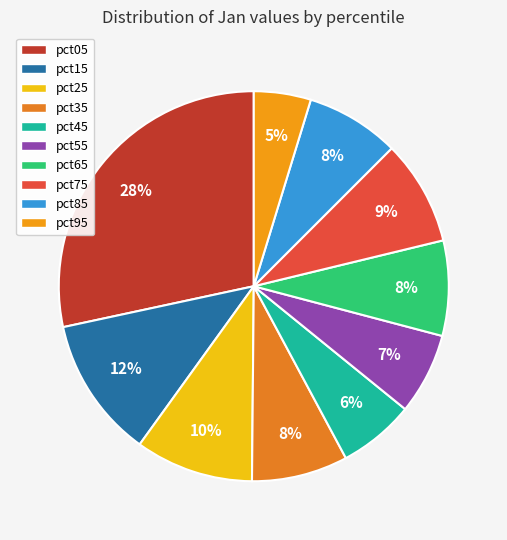

What is the change in value from pct15 to pct55?

-0.2